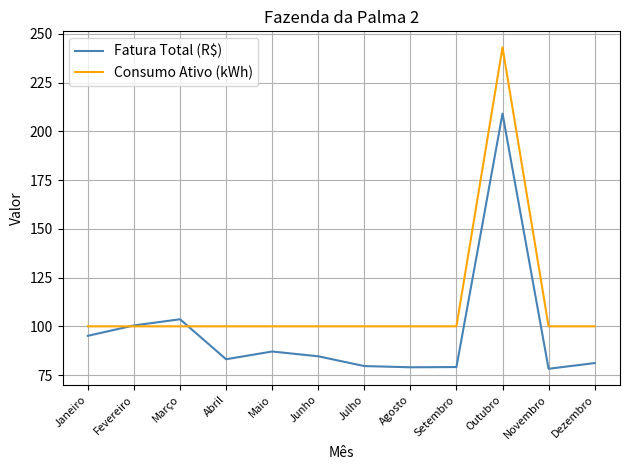

Between Junho and Agosto, which series saw the biggest shift?

Fatura Total (R$)